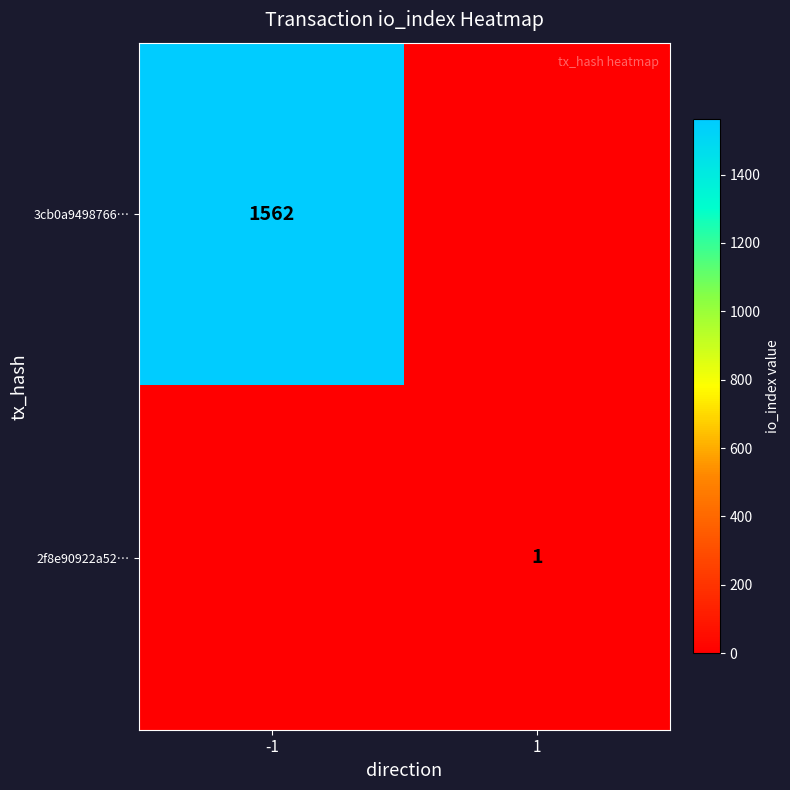

Is it true that 3cb0a9498766… equals 1562 at -1?

True